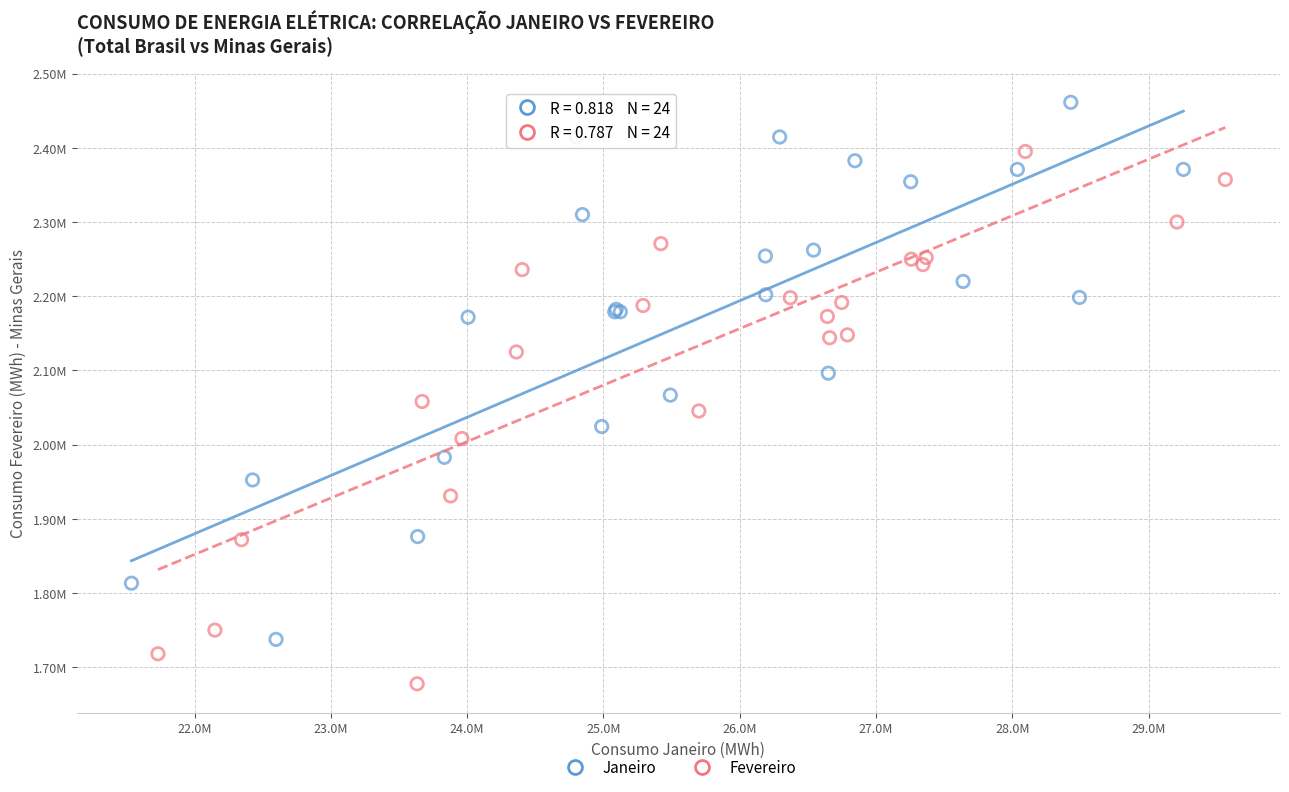

Which series has the widest spread of Y values?

Fevereiro